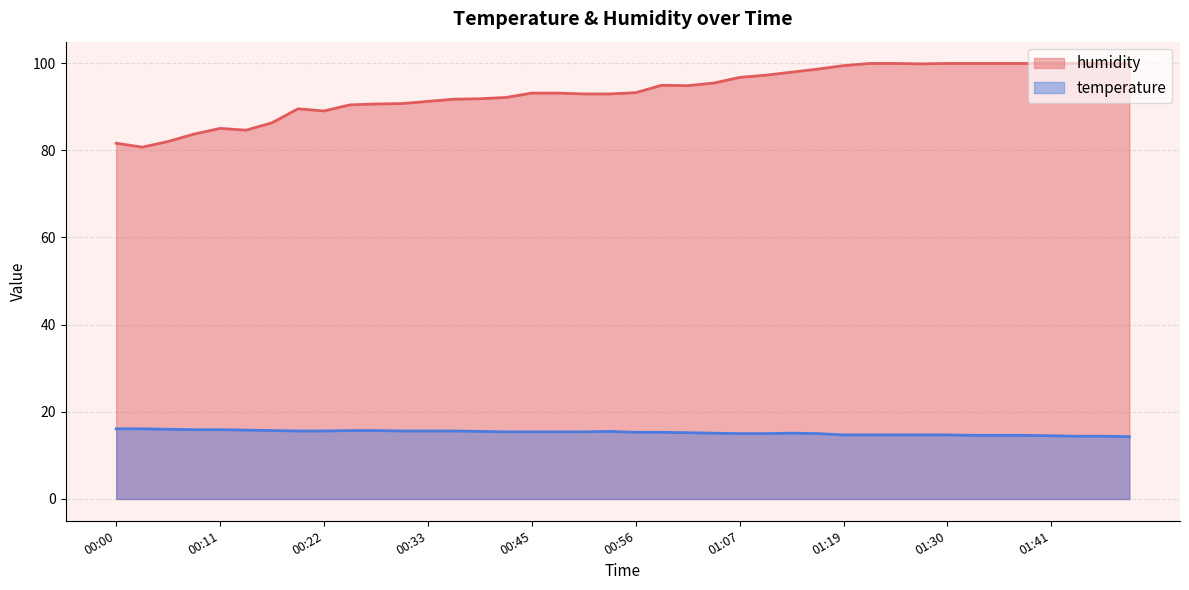

What are all the series names shown in the legend?

humidity, temperature